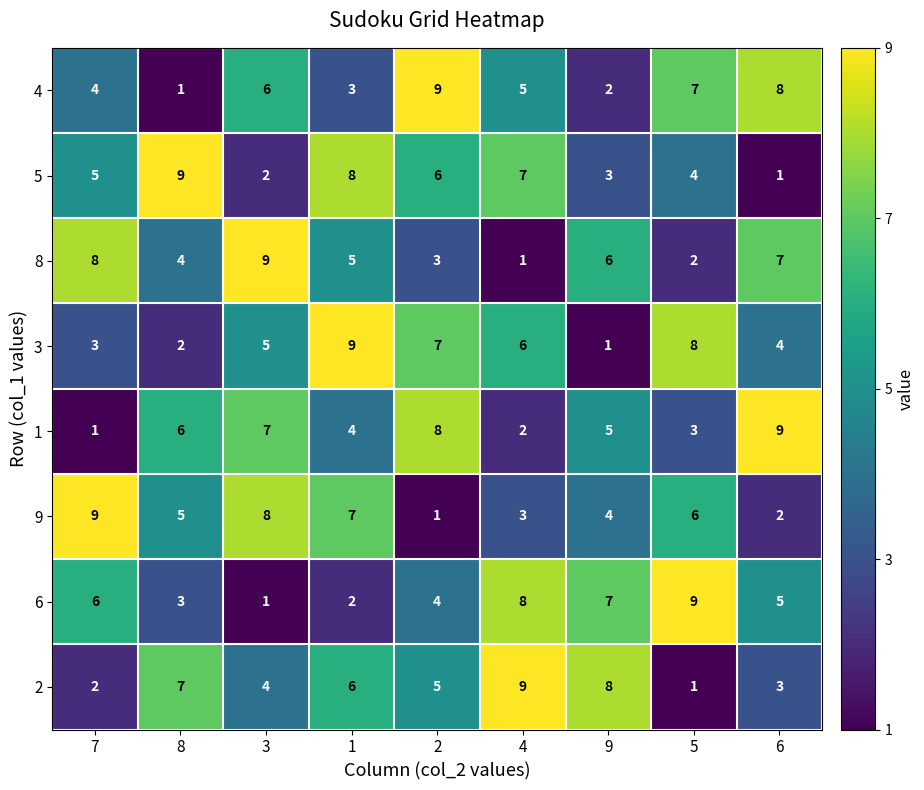

What is the average value of the 3 series?

5